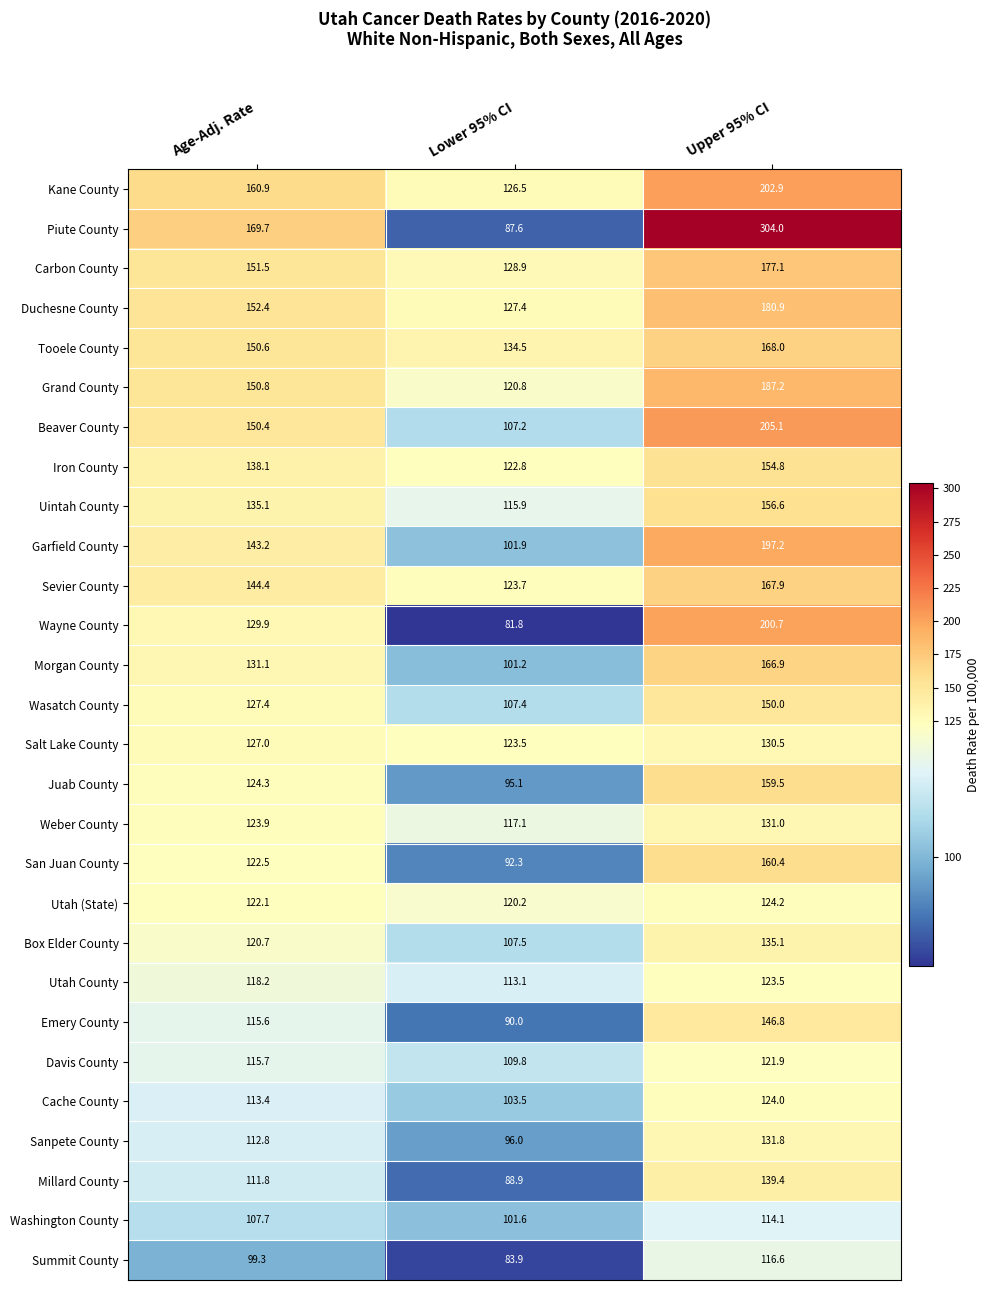

True or false: Emery County has a value of 146.8 at Upper 95% CI.

True